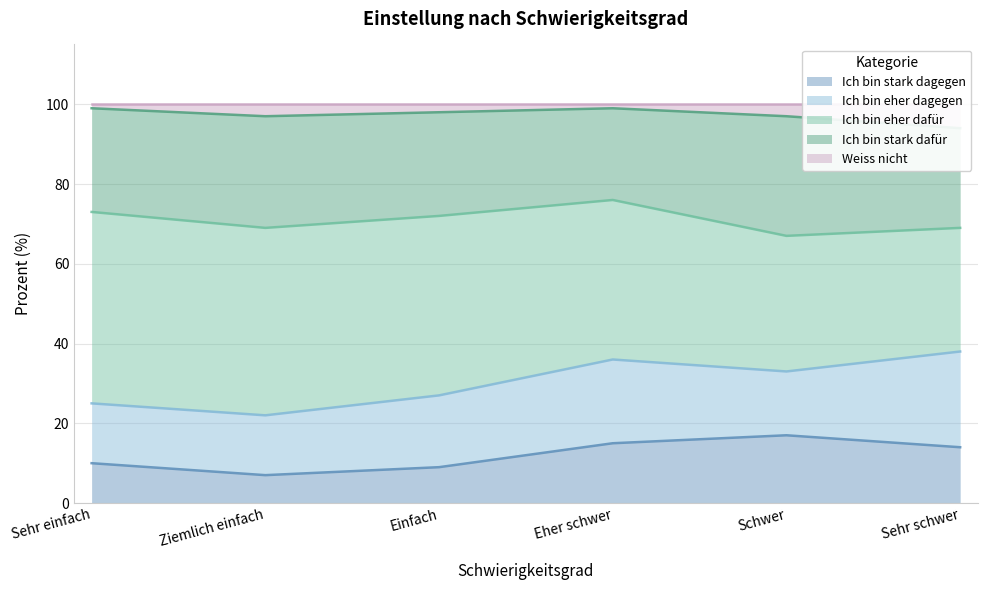

Rank the categories by Ich bin stark dagegen value from lowest to highest.

Ziemlich einfach, Einfach, Sehr einfach, Sehr schwer, Eher schwer, Schwer